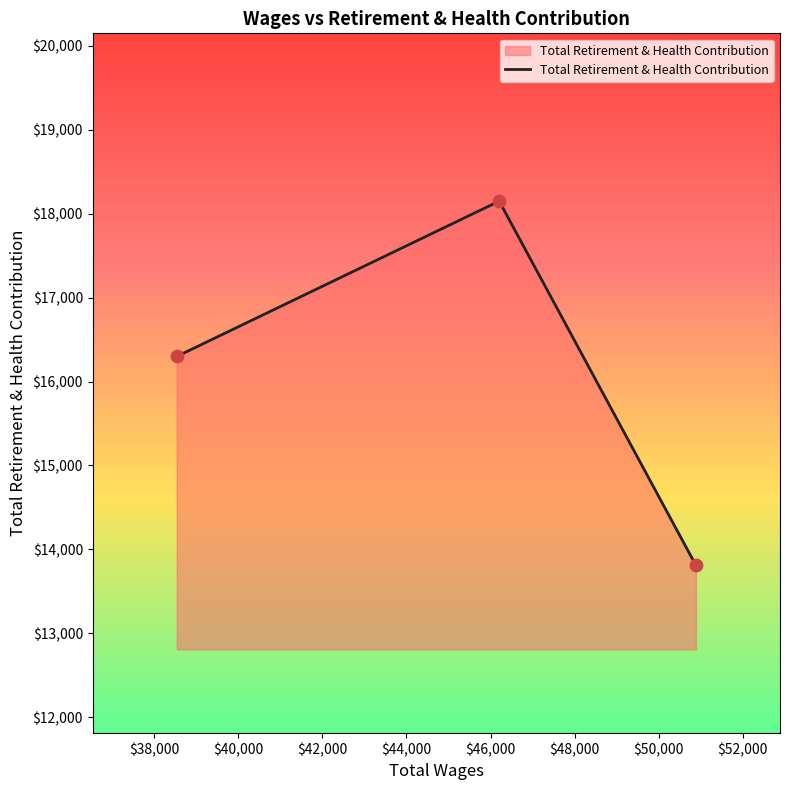

What is the difference between the second highest and minimum values?

2490